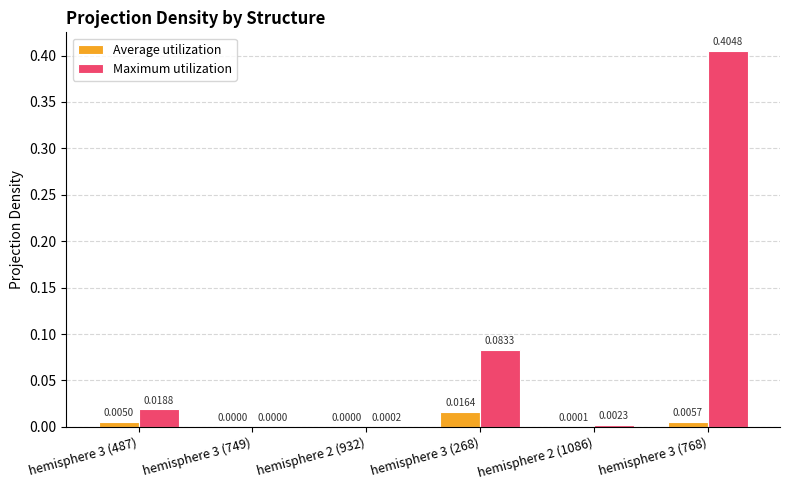

At which category is the sum across all series the highest?

hemisphere 3 (768)